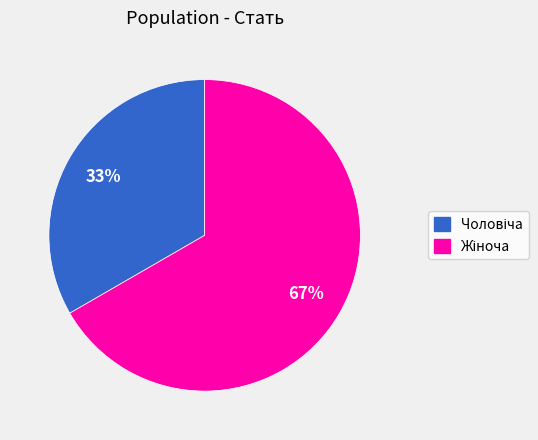

Count the number of slices in the pie.

2